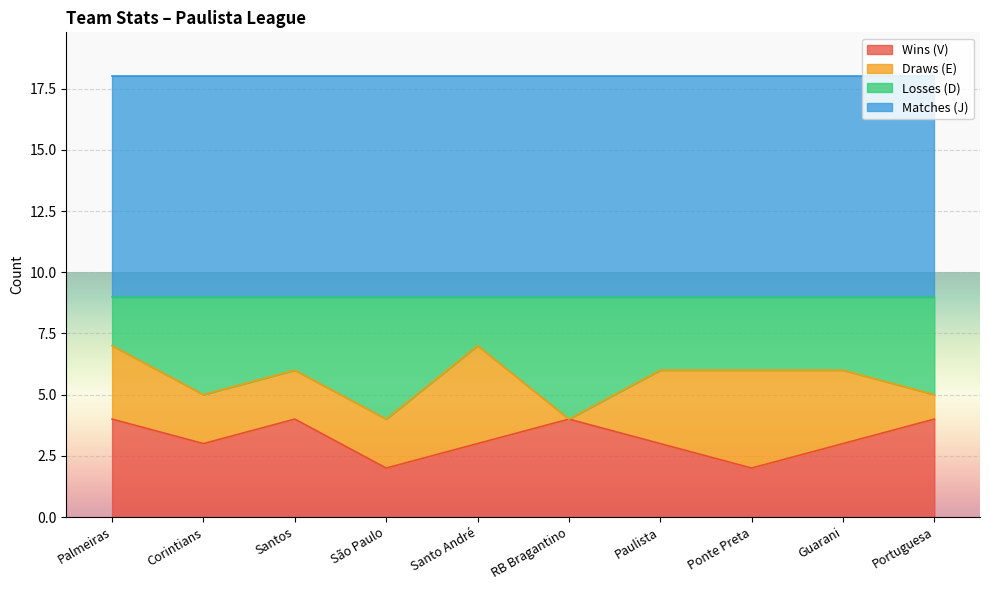

What is the difference between the maximum and minimum values in the Losses (D) series?

3